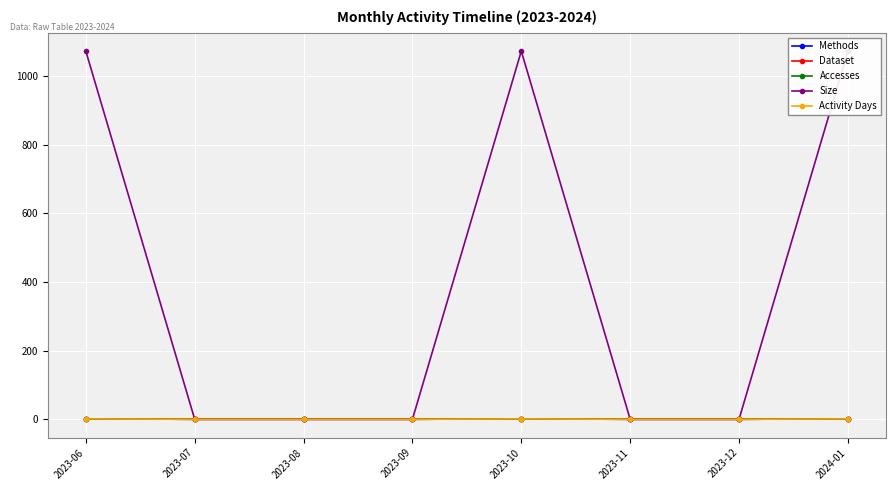

True or false: Methods has more than 1 points higher than both neighbors.

False